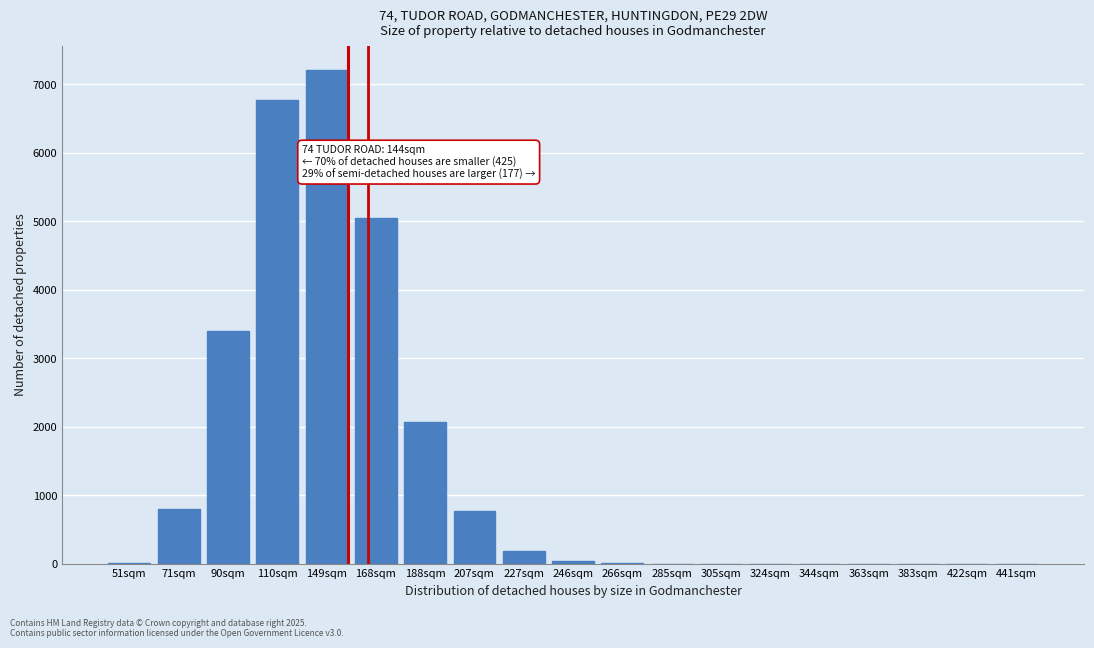

Where is the data nearest to the value 3603?

90sqm